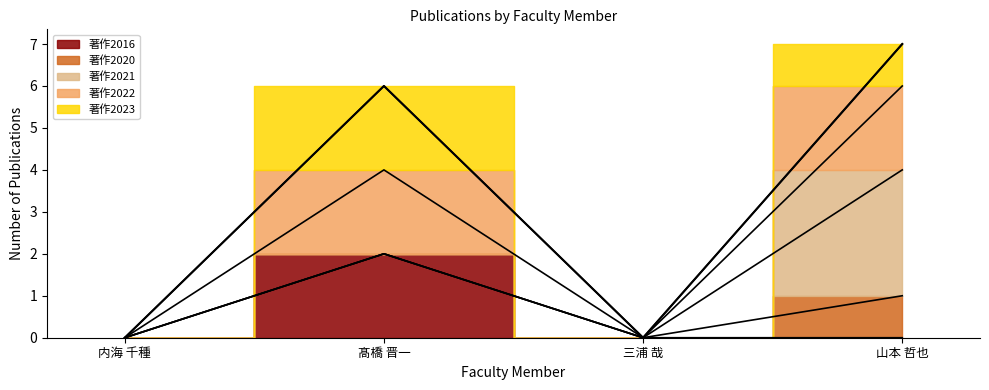

What is the highest value of the 著作合計 series?

7